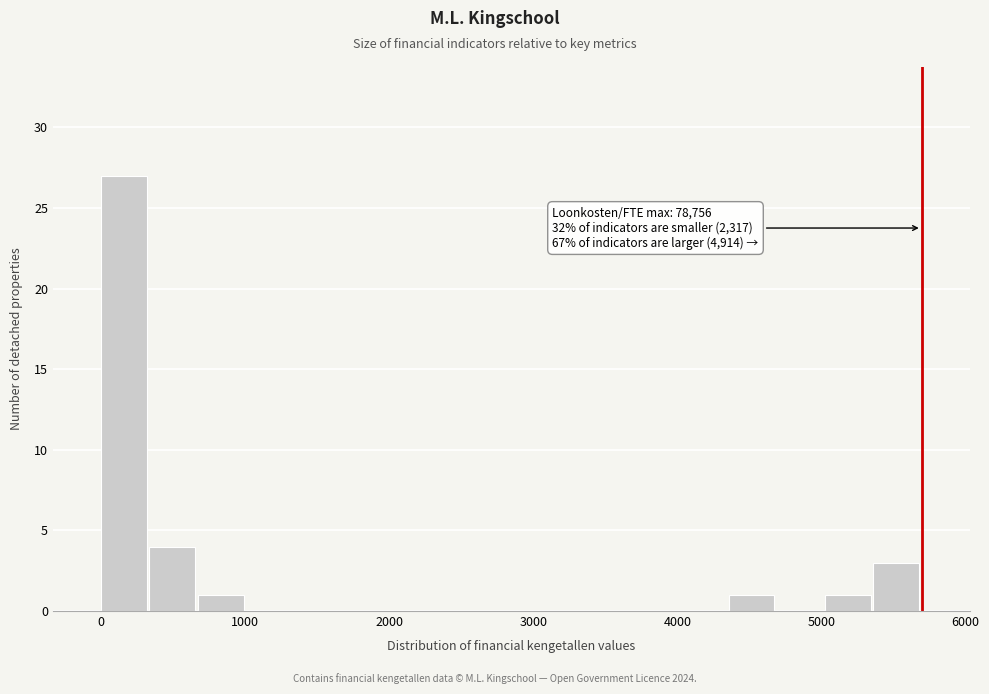

Around what value on the x-axis is the tallest bar? Give the approximate position of its centre, as read against the axis.

200